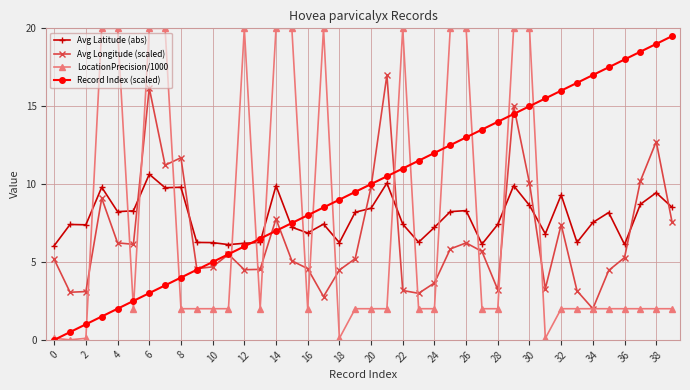

What is the value of the LocationPrecision/1000 point at the 11th from the left?

2.0